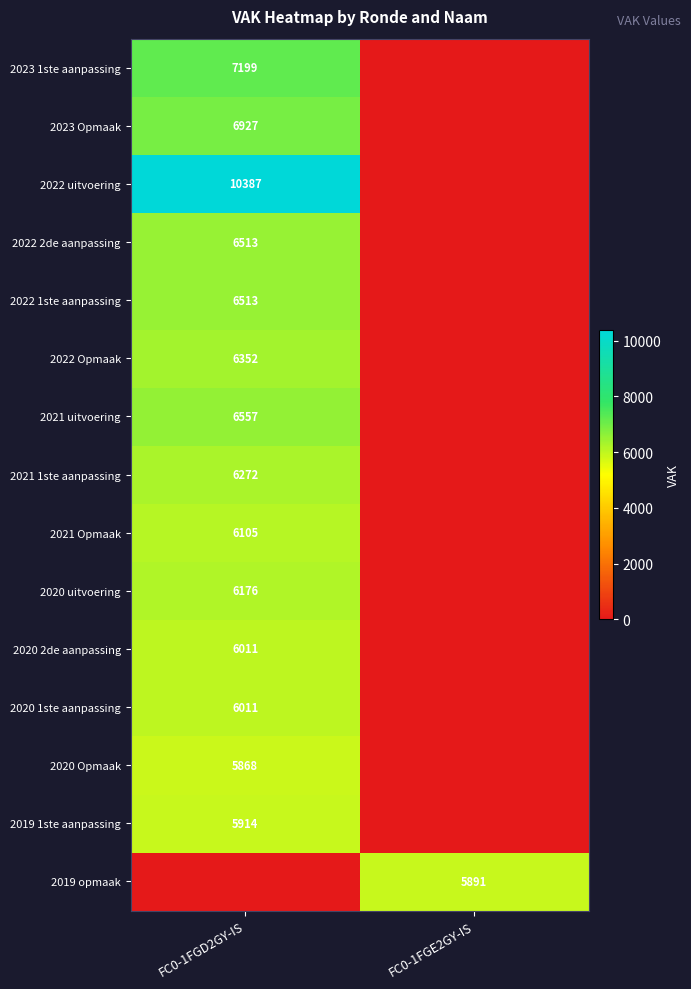

Is it true that 2022 uitvoering equals 4961 at FC0-1FGD2GY-IS?

False